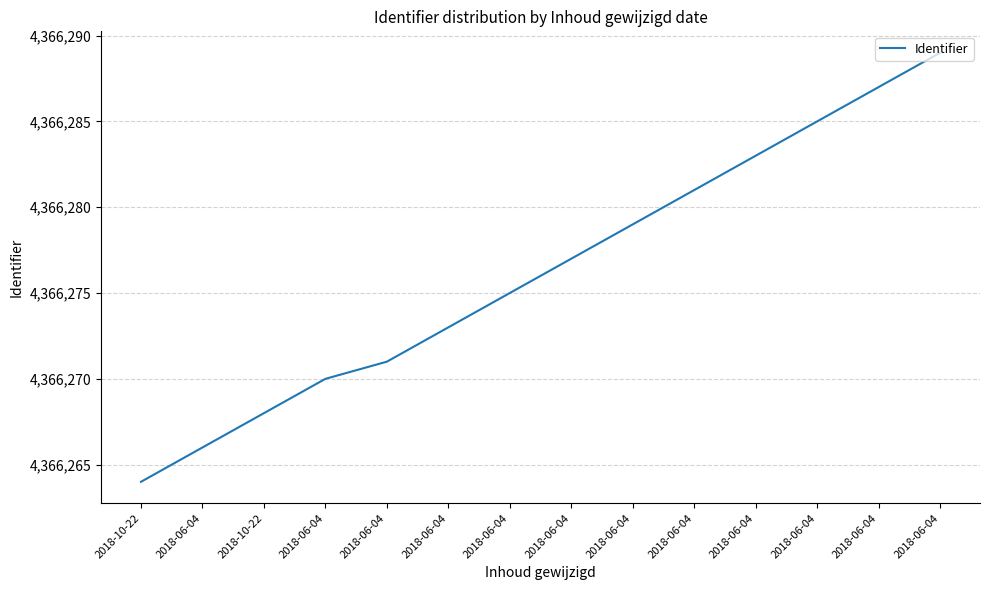

Between 2018-06-04 and 2018-06-04, which is larger?

2018-06-04